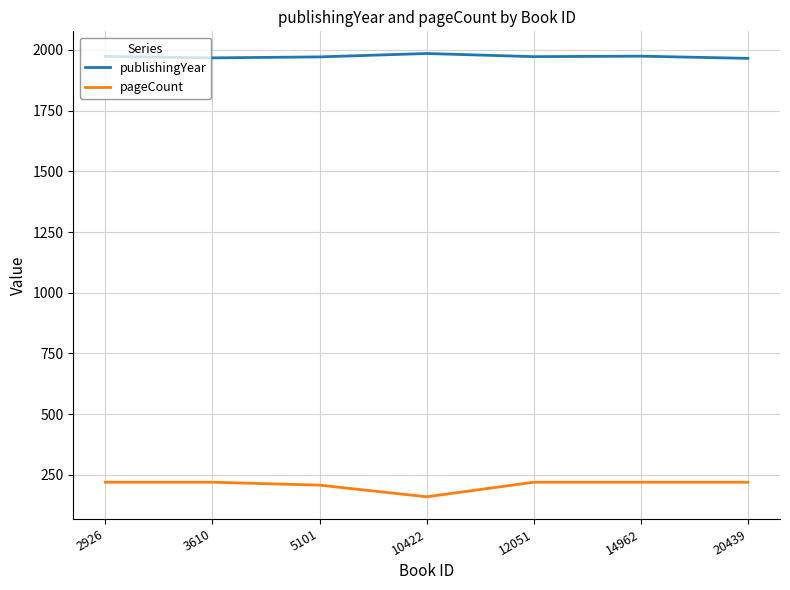

What is the greatest value displayed?

1985